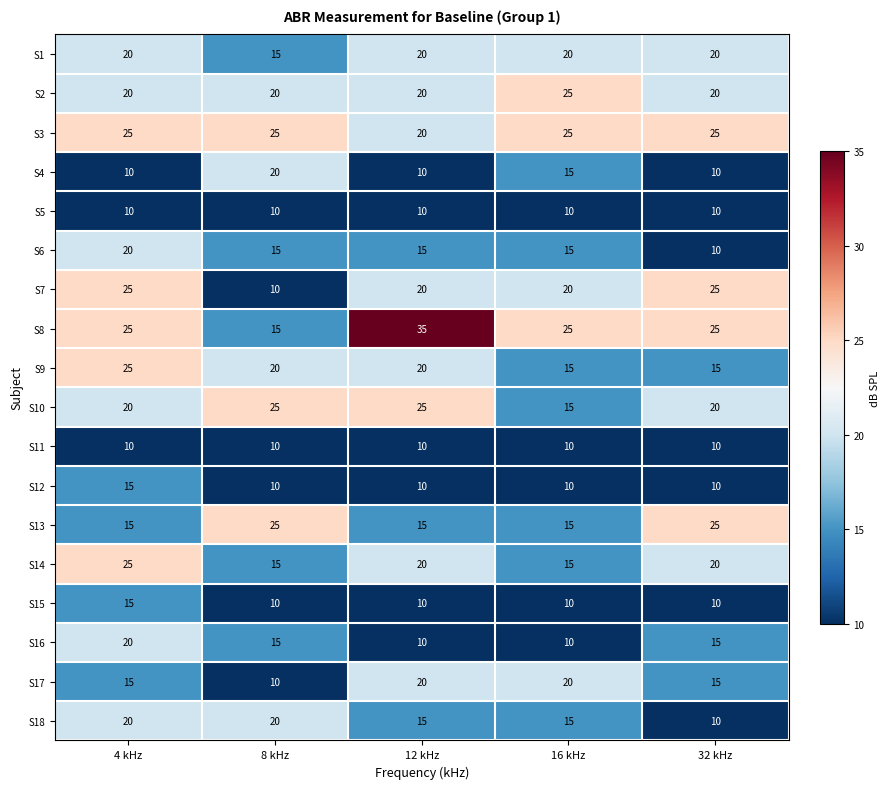

What is the sum of all S16 values?

70